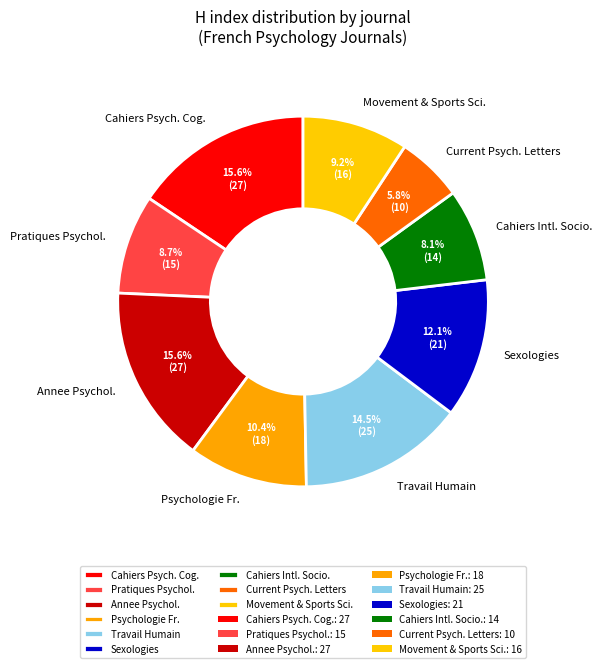

Which slice is the smallest?

Current Psych. Letters